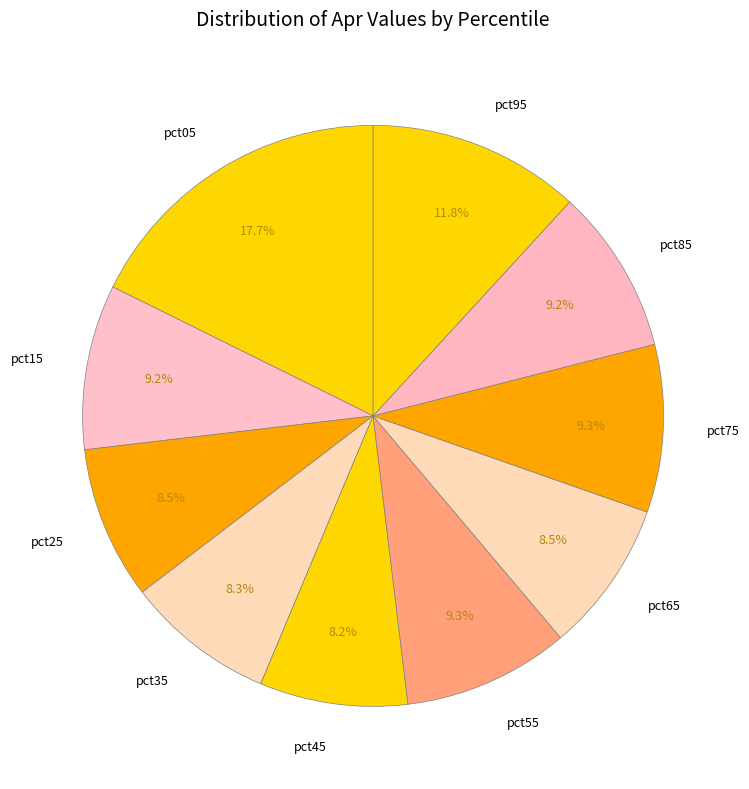

To the nearest percent, what is the average slice percentage?

10%